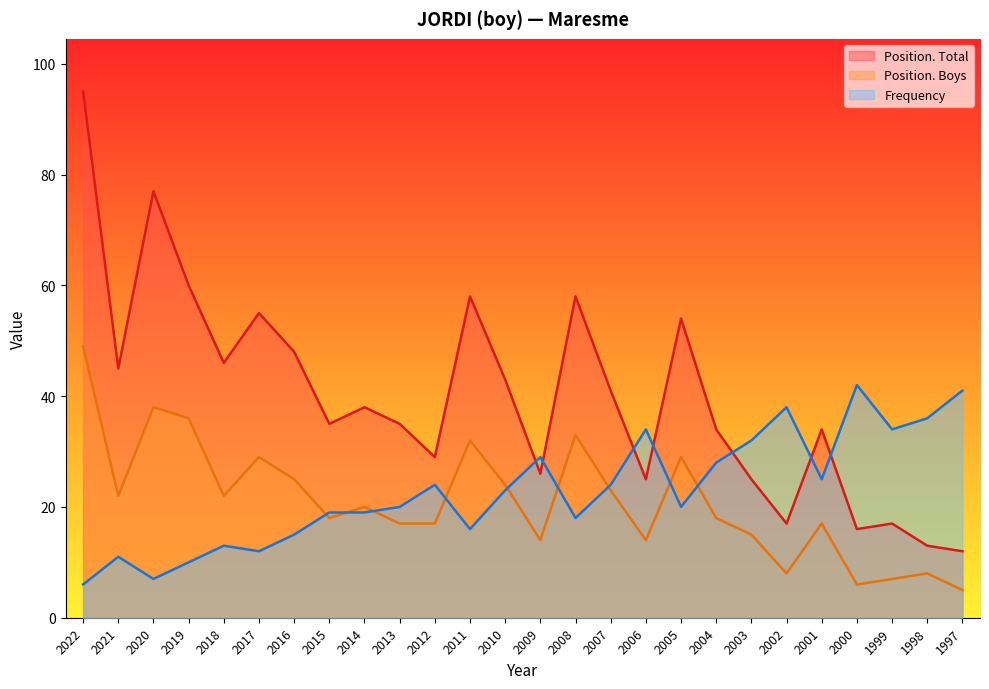

In Position. Total, how many points are higher than both neighbors (excluding endpoints)?

8